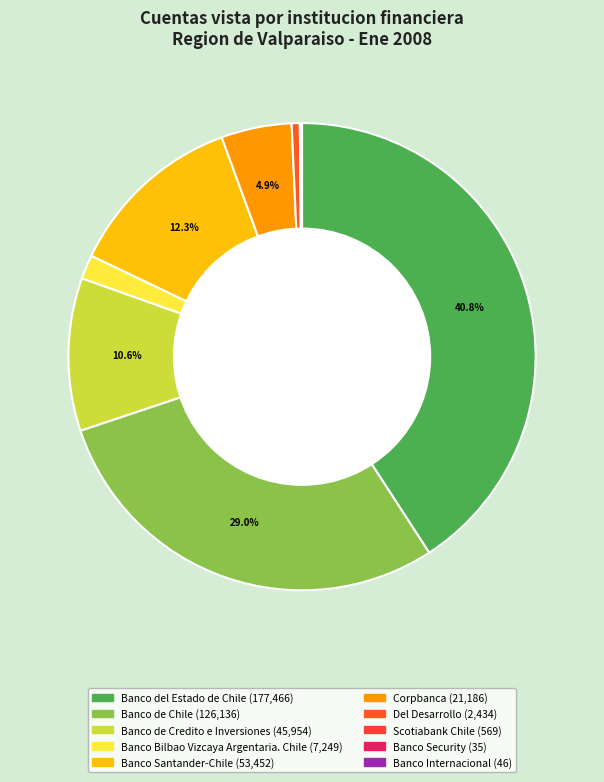

To the nearest percent, what is the difference between the largest and smallest slice percentages?

41%